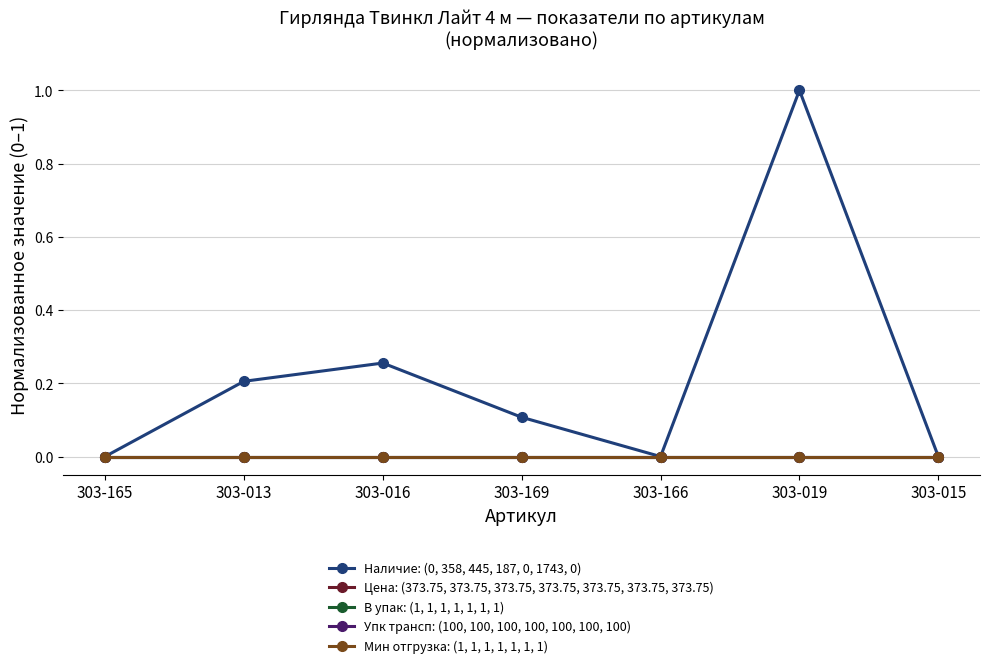

How many lines are shown in the chart?

5